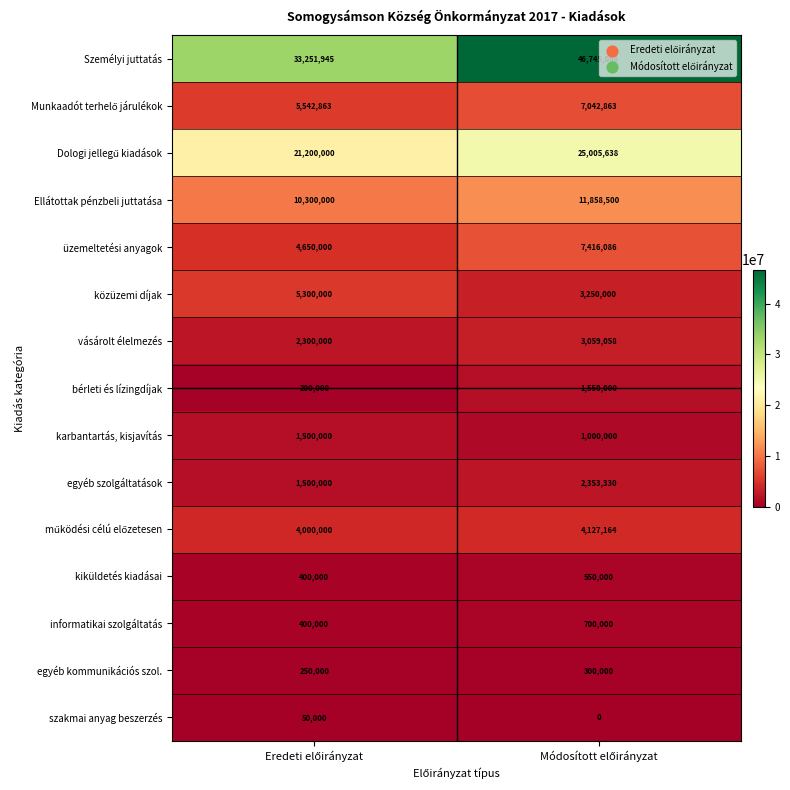

Which series has the largest total across all categories?

Személyi juttatás